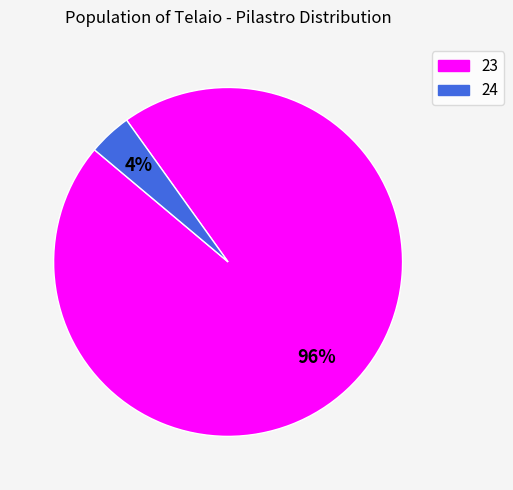

The 24 slice represents 4% of the pie. True or false?

True